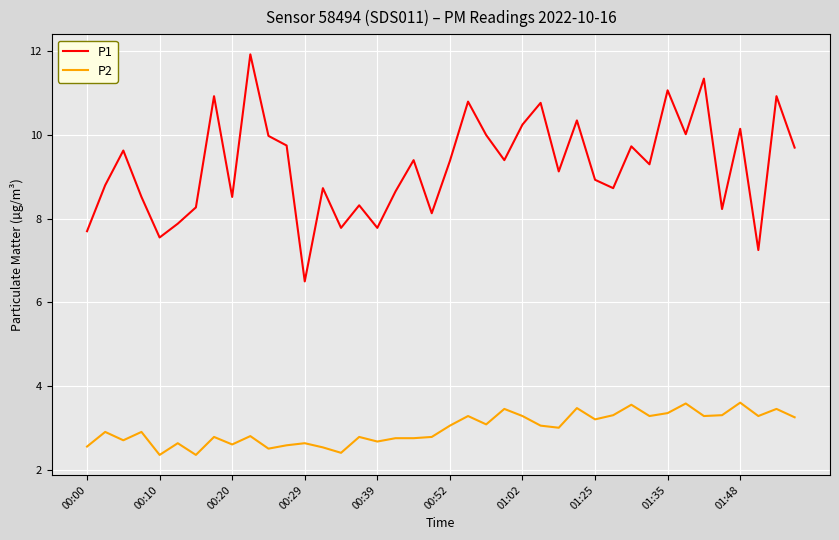

True or false: P2 and P1 intersect in this chart.

False